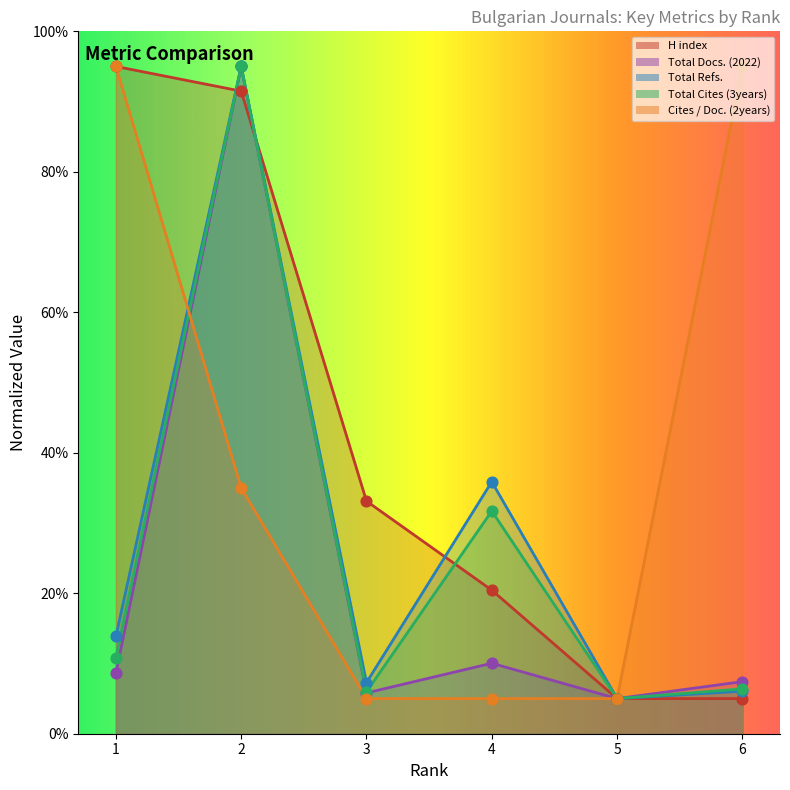

What are all the series names shown in the legend?

H index, Total Docs. (2022), Total Refs., Total Cites (3years), Cites / Doc. (2years)